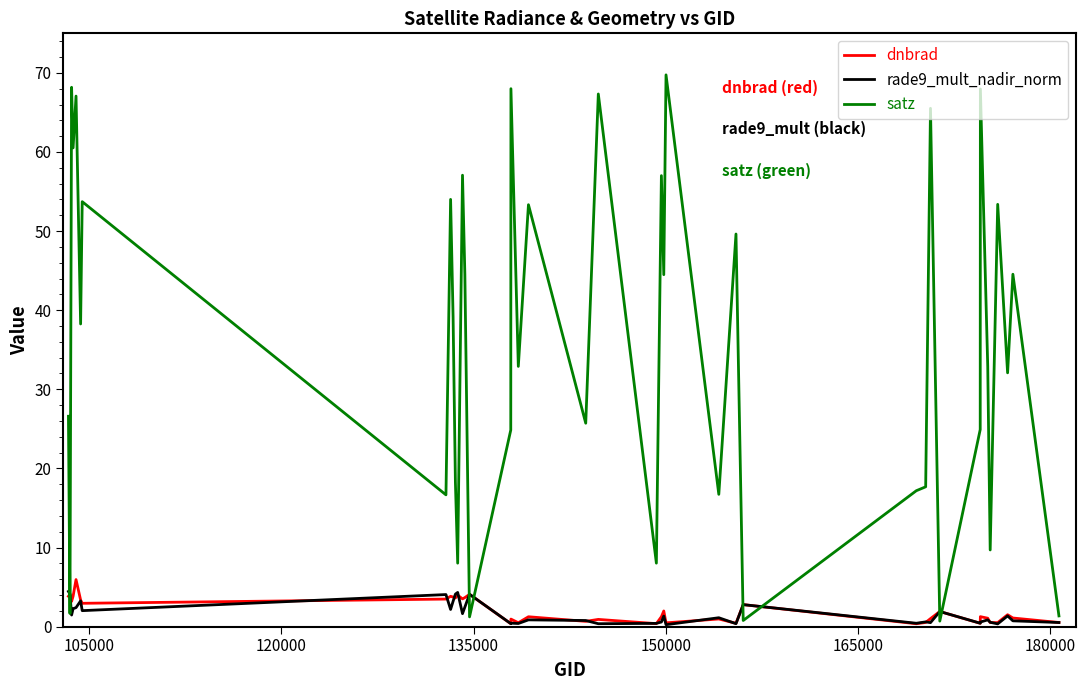

How many lines are shown in the chart?

3